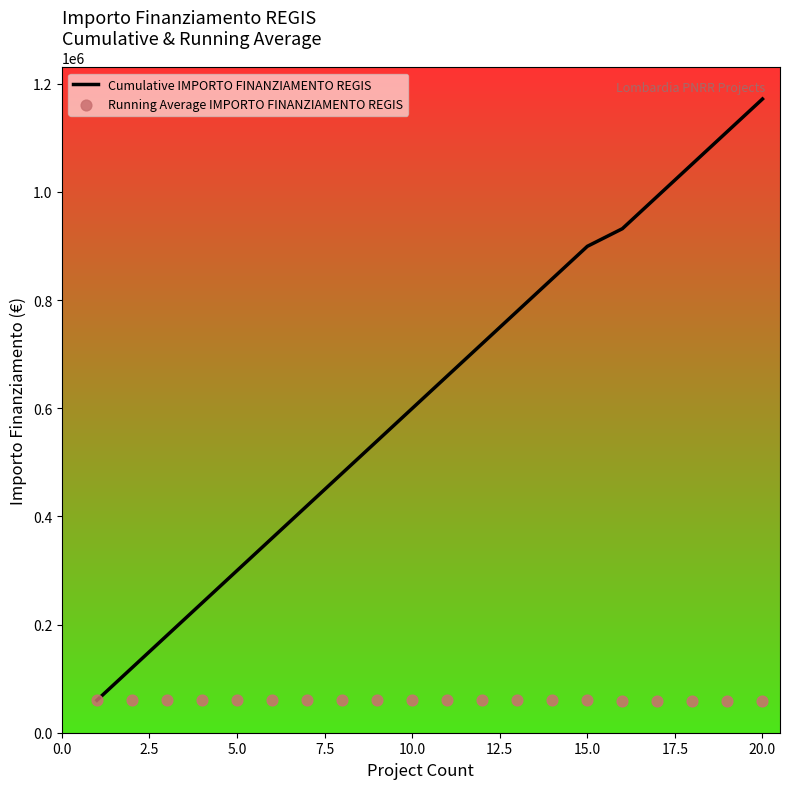

Which series reaches the minimum Y coordinate?

Running Average IMPORTO FINANZIAMENTO REGIS